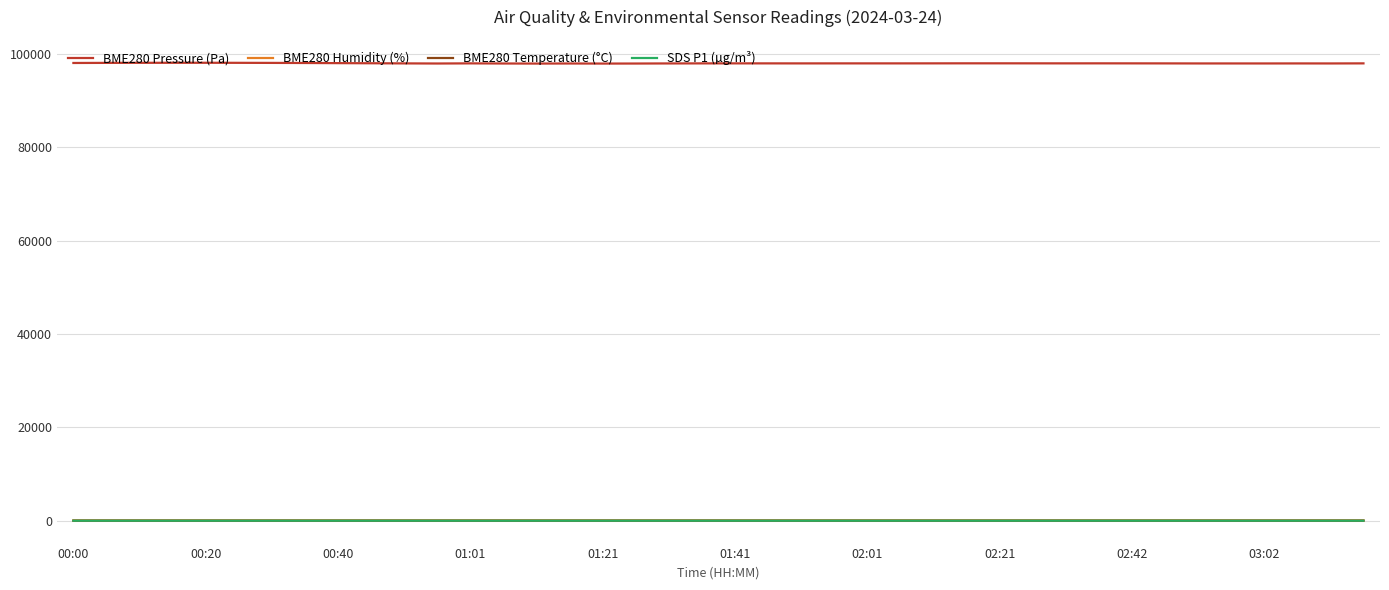

True or false: BME280 Temperature (°C) and BME280 Pressure (Pa) intersect in this chart.

False